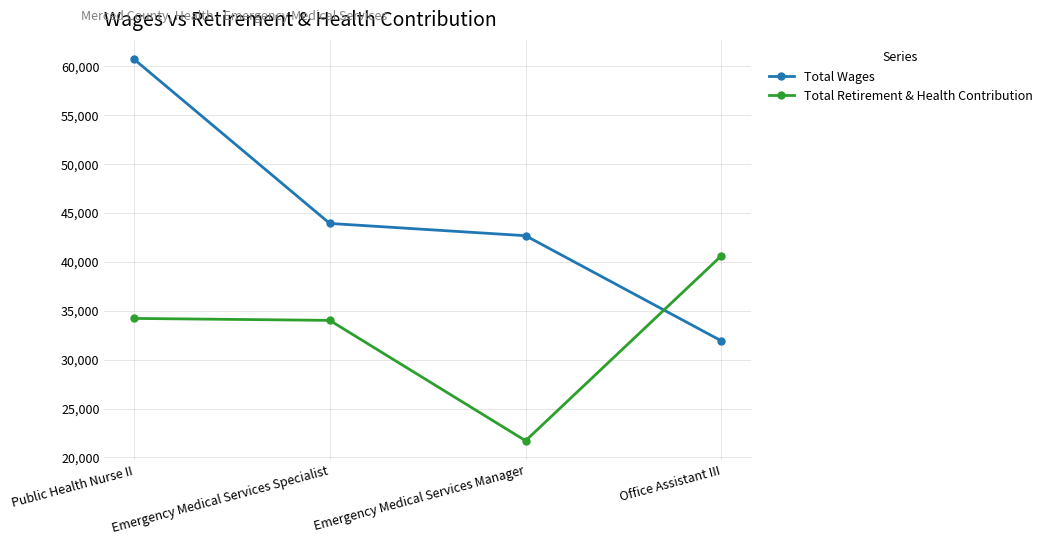

How many values in the Total Retirement & Health Contribution series are below 34222?

2